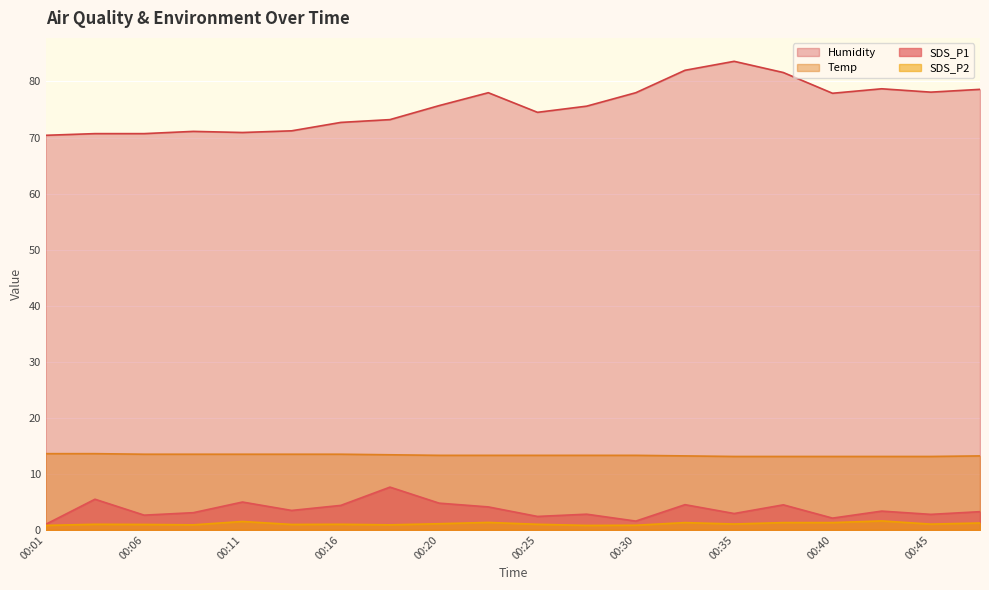

True or false: SDS_P2 has a value of 1.4 at 00:30.

False